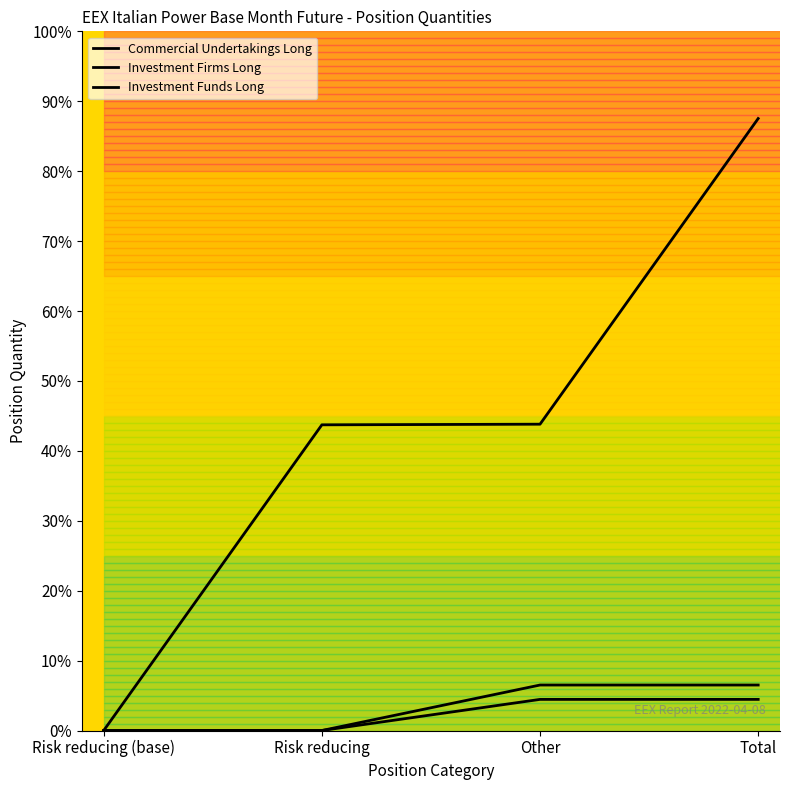

True or false: Commercial Undertakings Long and Investment Firms Long intersect in this chart.

False